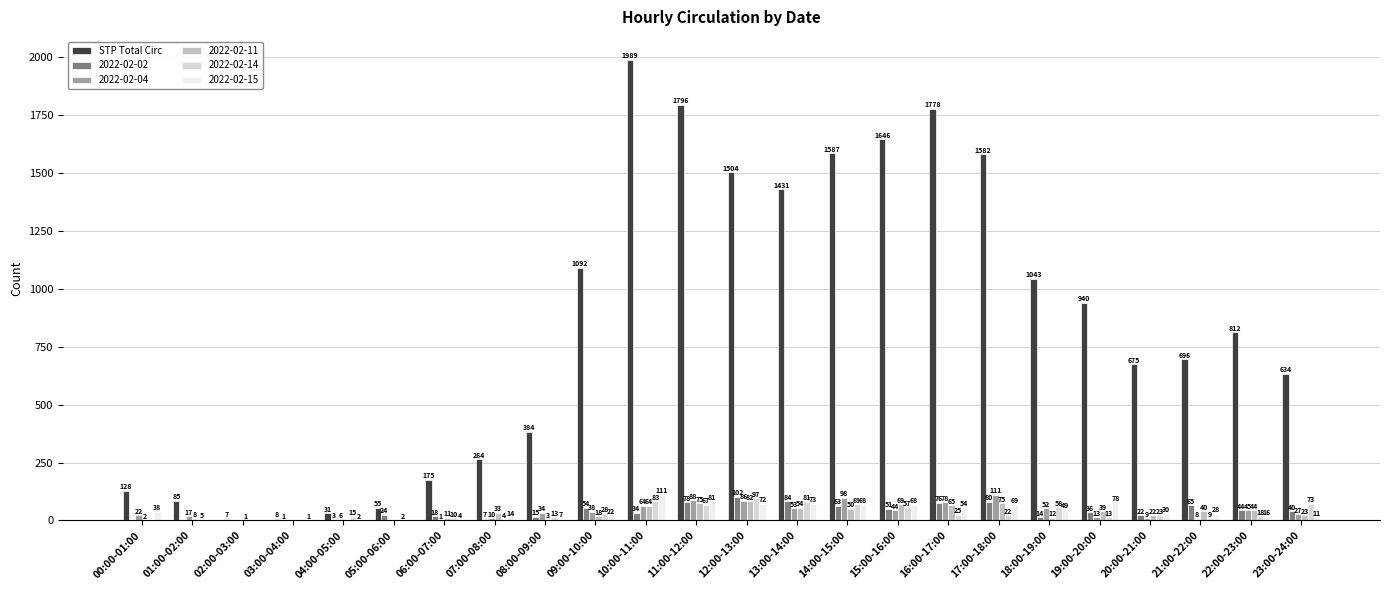

How many categories are shown in the chart?

24